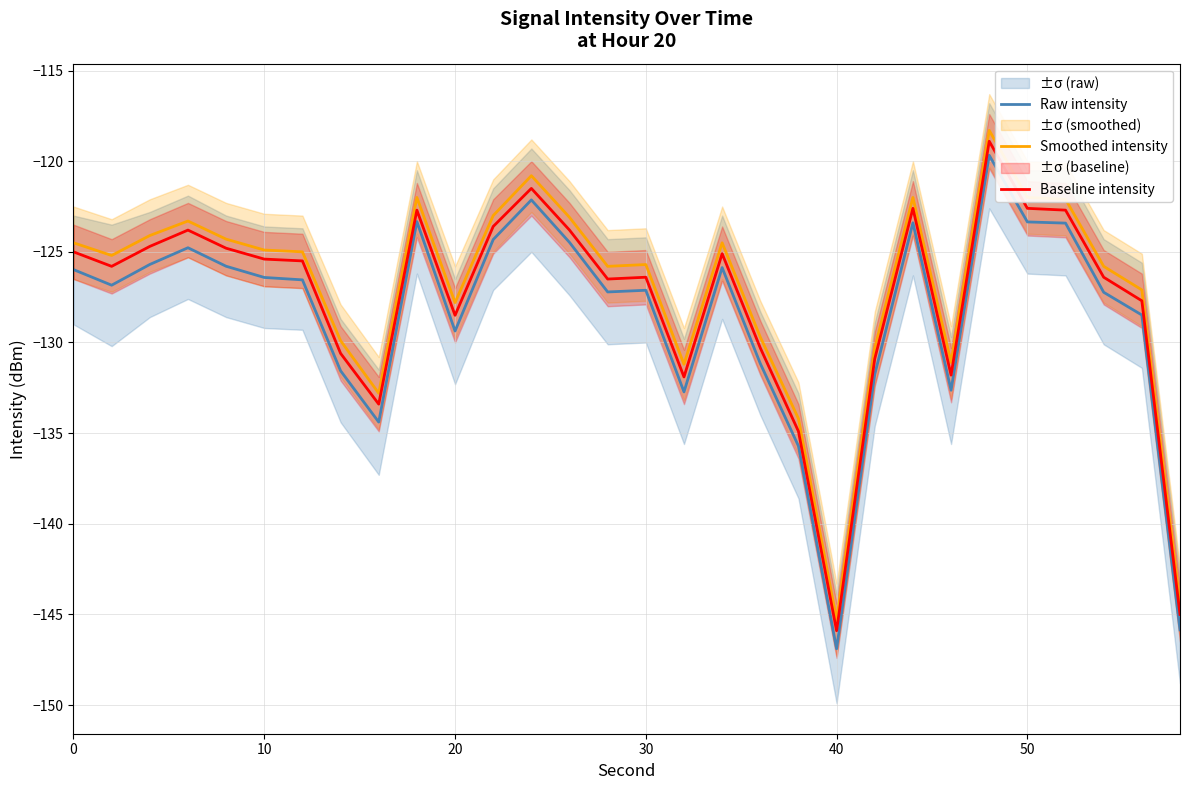

How many values in the Baseline intensity series are below -125?

18